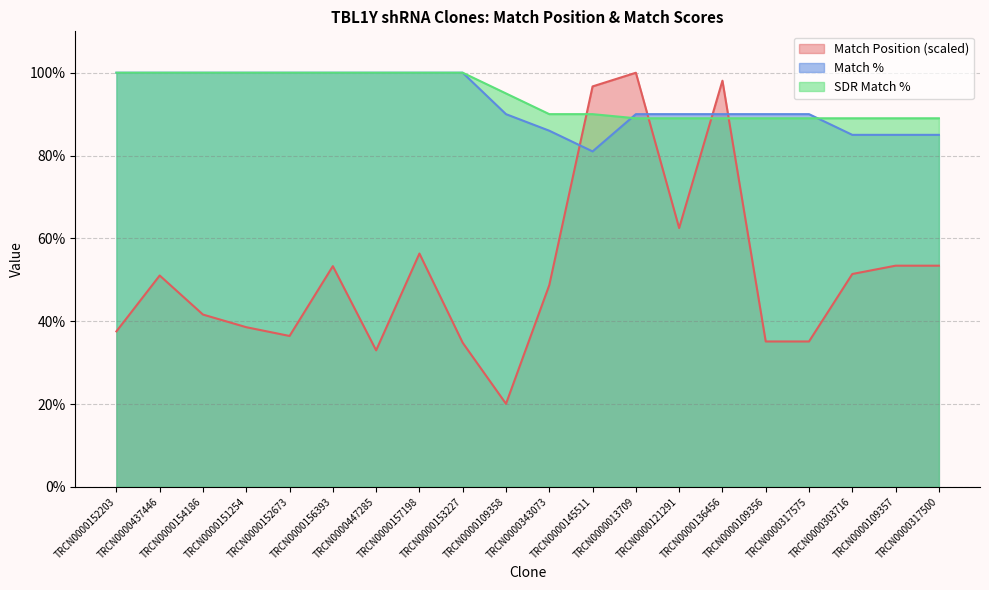

What are all the series names shown in the legend?

Match Position (scaled), Match %, SDR Match %